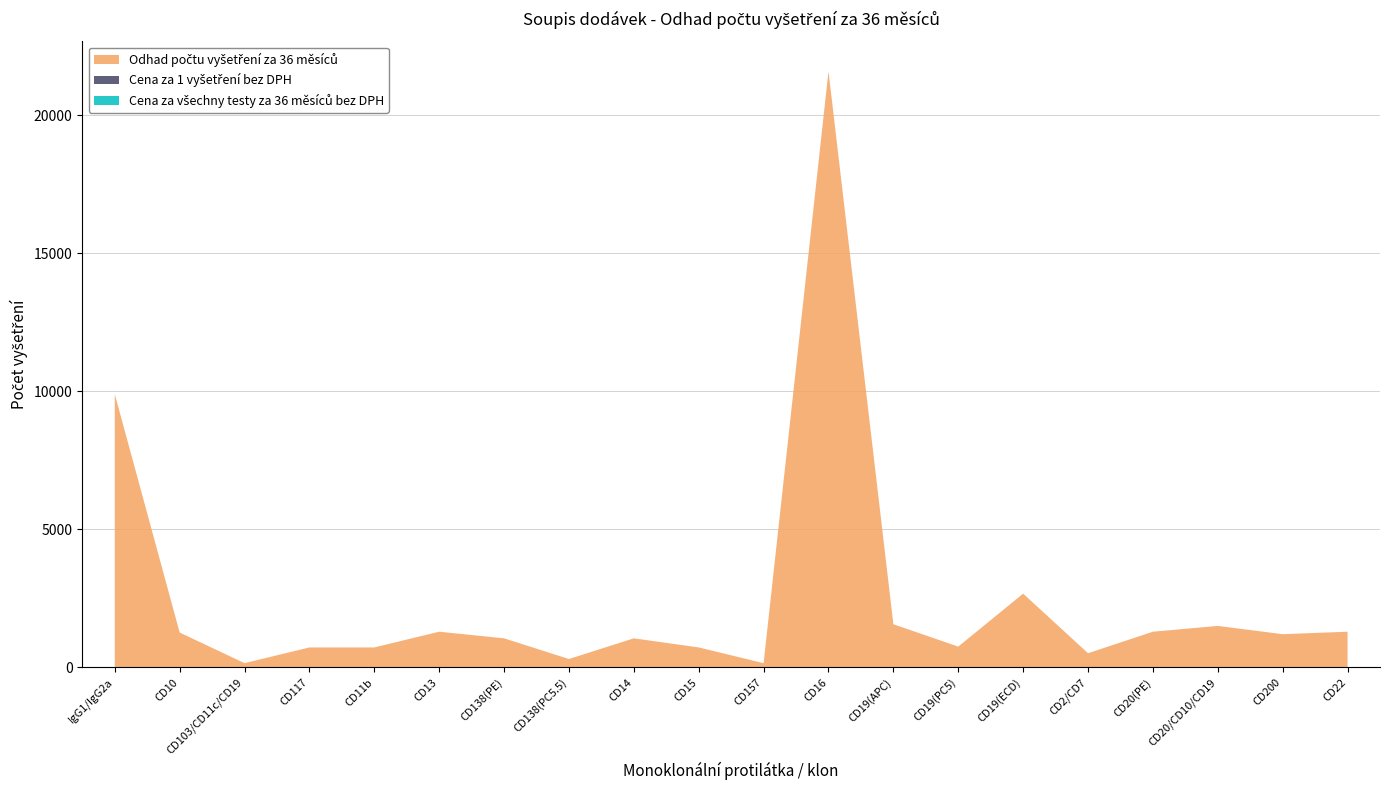

Does the chart contain stacked bars?

No